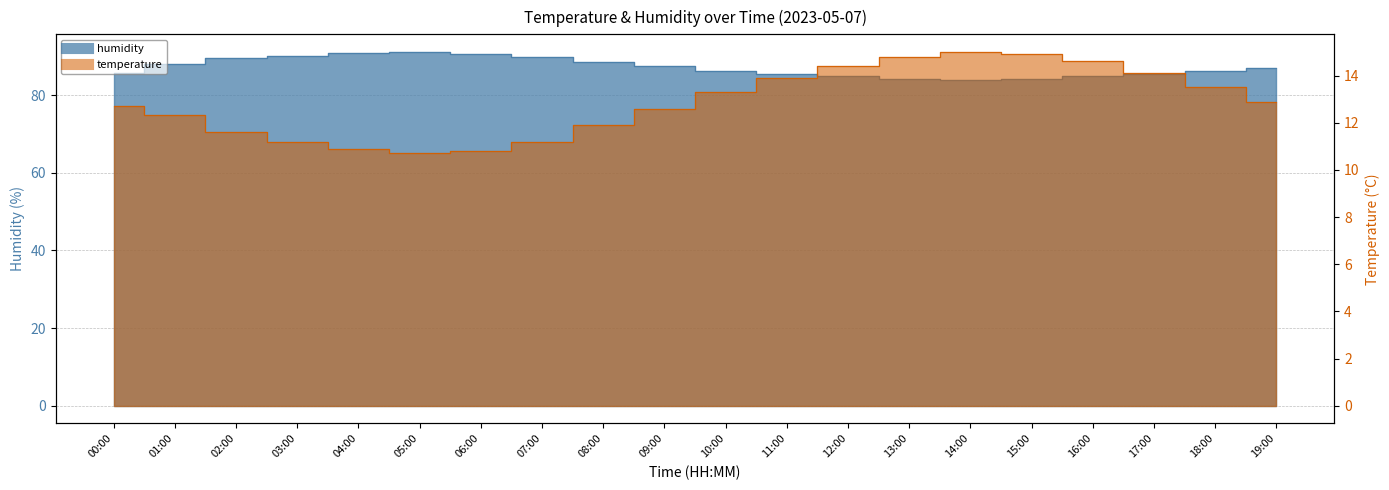

True or false: humidity and temperature cross at least once.

False